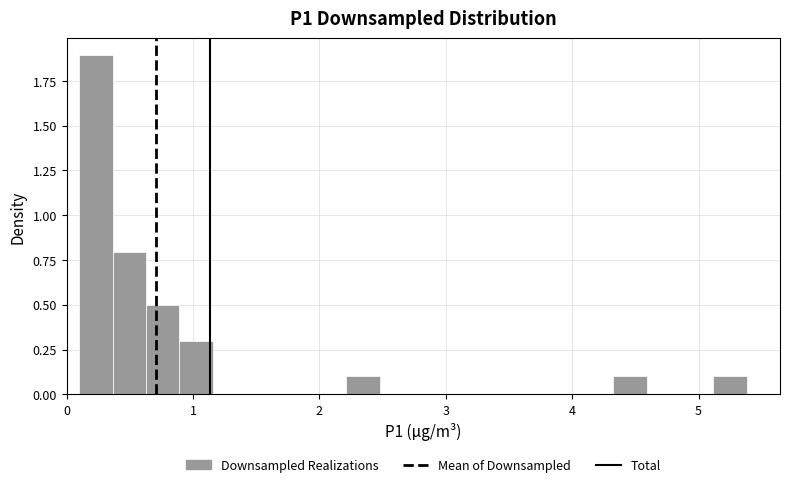

Read against the x-axis, roughly where is the centre of the tallest bar?

0.2